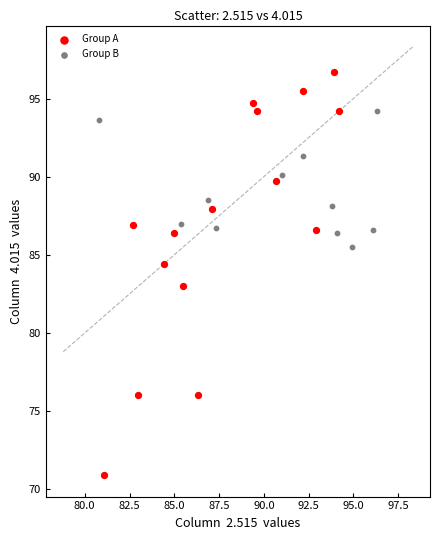

Which series has the widest spread of Y values?

Group A